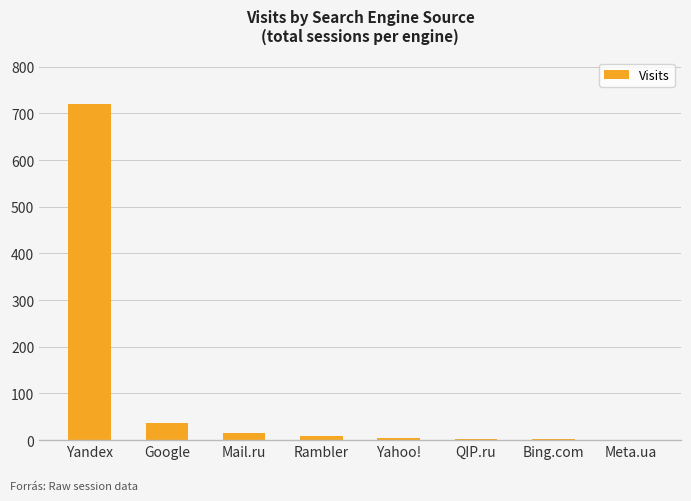

What is the sum of all values?

791